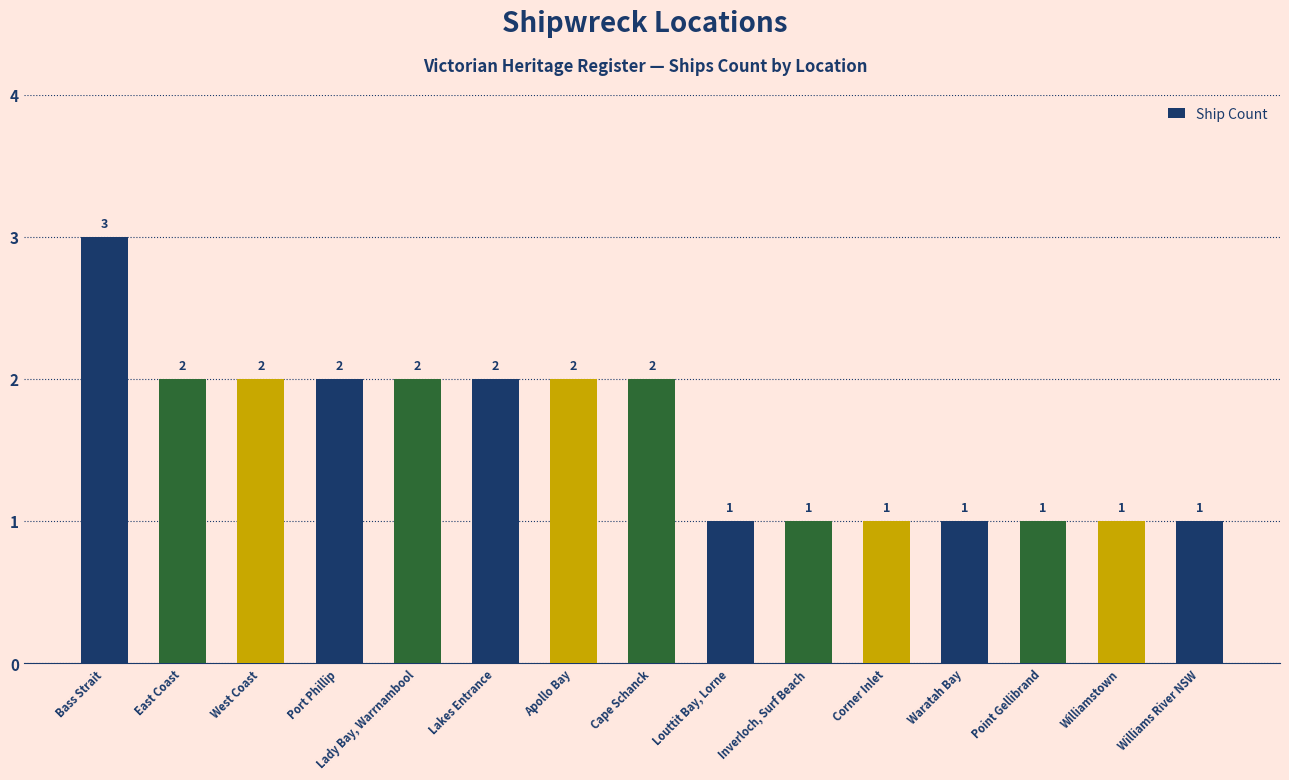

What is the greatest value displayed?

3